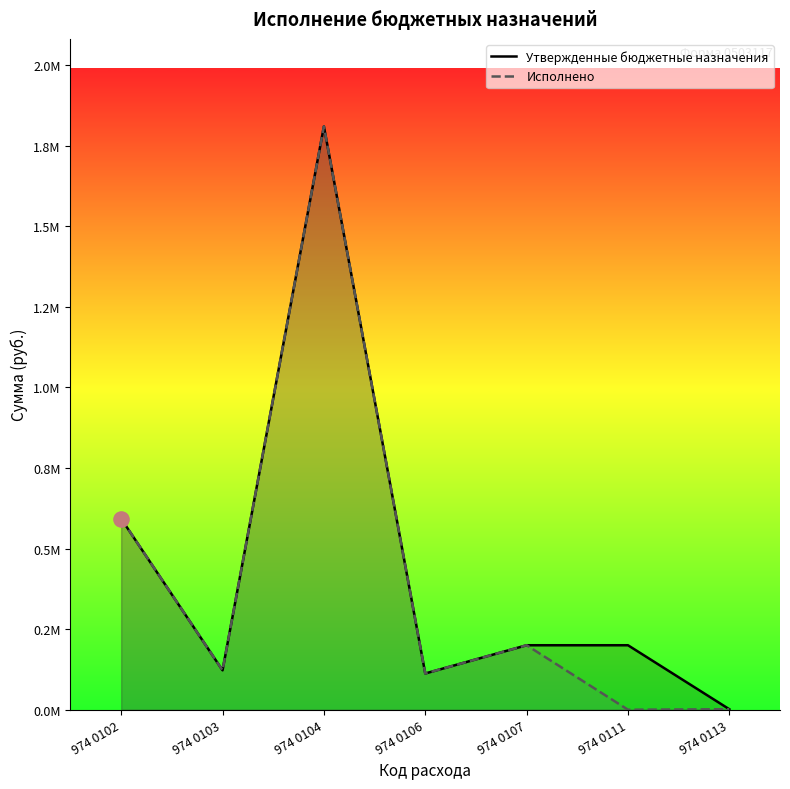

What are all the series names shown in the legend?

Утвержденные бюджетные назначения, Исполнено